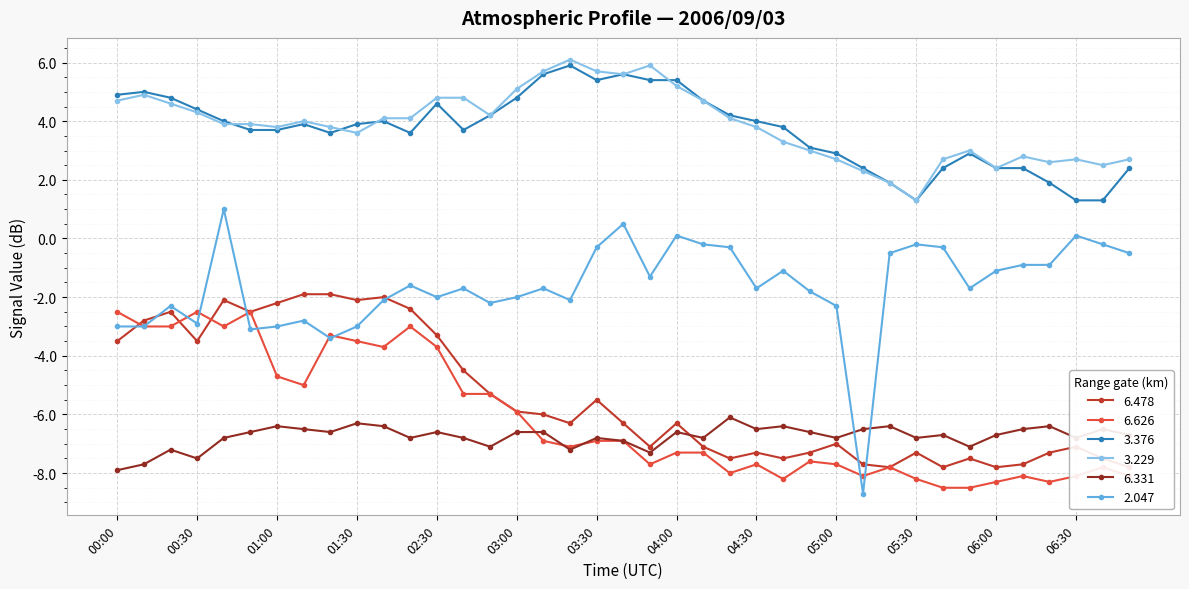

In 6.626, how many points are lower than both neighbors (excluding endpoints)?

9